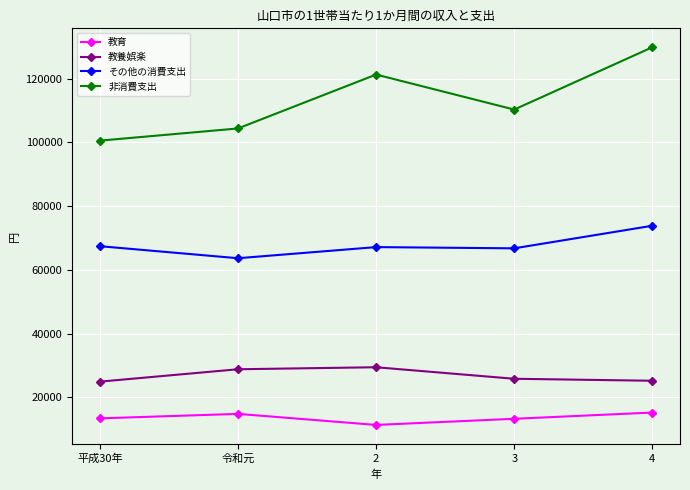

What position from the right is 3?

2